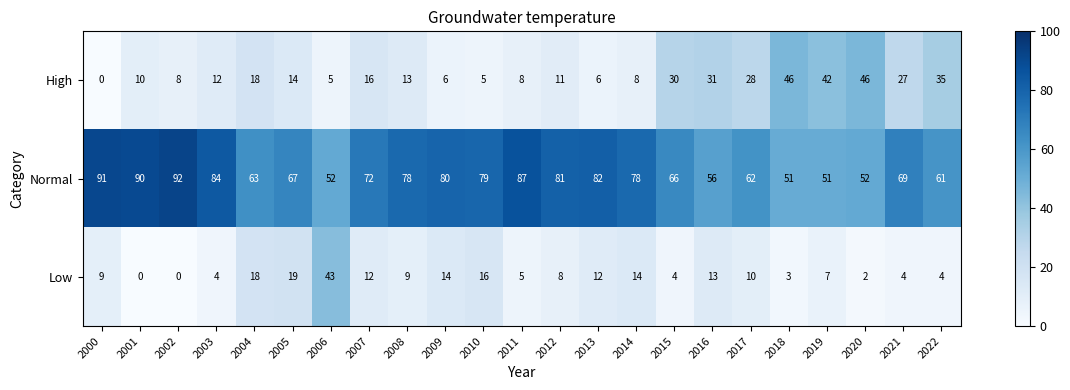

Rank the series at 2006 from highest to lowest value.

Normal, Low, High